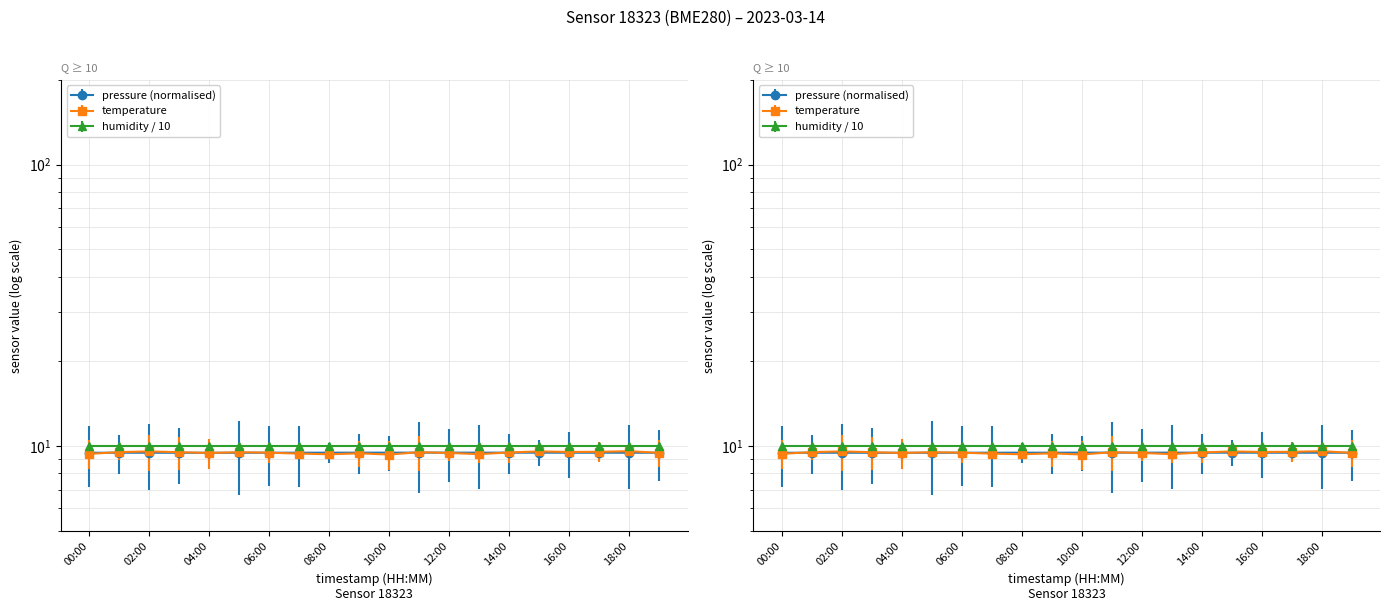

What is the minimum value for pressure?

9.5